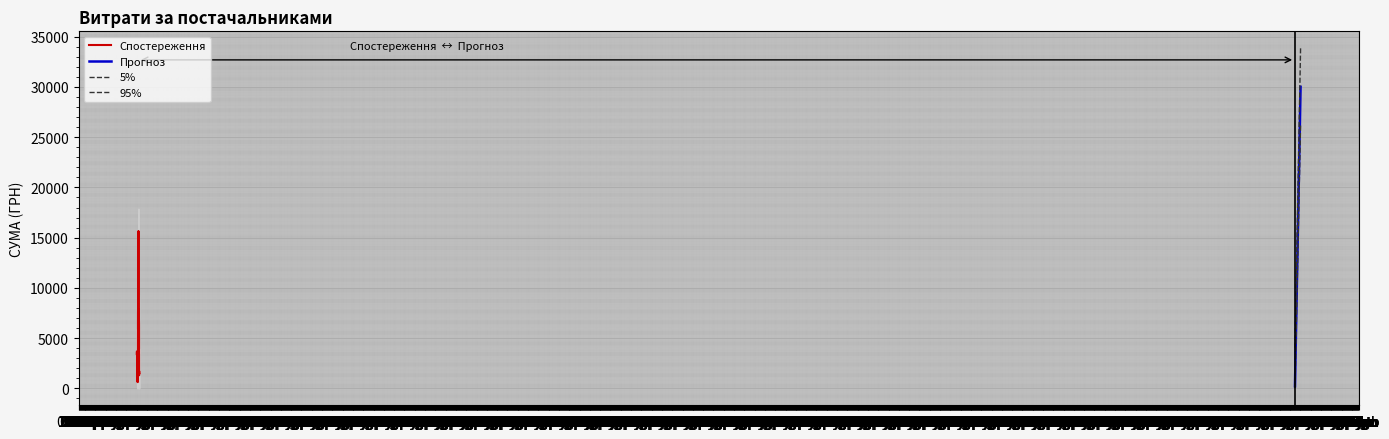

Reading left to right, extract all data points from this chart.

0=30016.8	1=200.0	2=165.0	3=4837.3	4=12147.0	5=825.0	6=330.0	7=250.8	8=2104.7	9=44.5	10=698.0	11=2505.7	12=684.0	13=3348.9	14=276.5	15=1815.5	16=372.0	17=482.0	18=120.0	19=5061.5	20=9816.3	21=2218.5	22=19949.3	23=2748.0	24=811.4	25=300.0	26=28474.1	27=45738.9	28=599.4	29=579.4	30=2773.0	31=273.0	32=3600.0	33=27878.2	34=2040.0	35=881.2	36=180.0	37=812.0	38=2554.9	39=4153.8